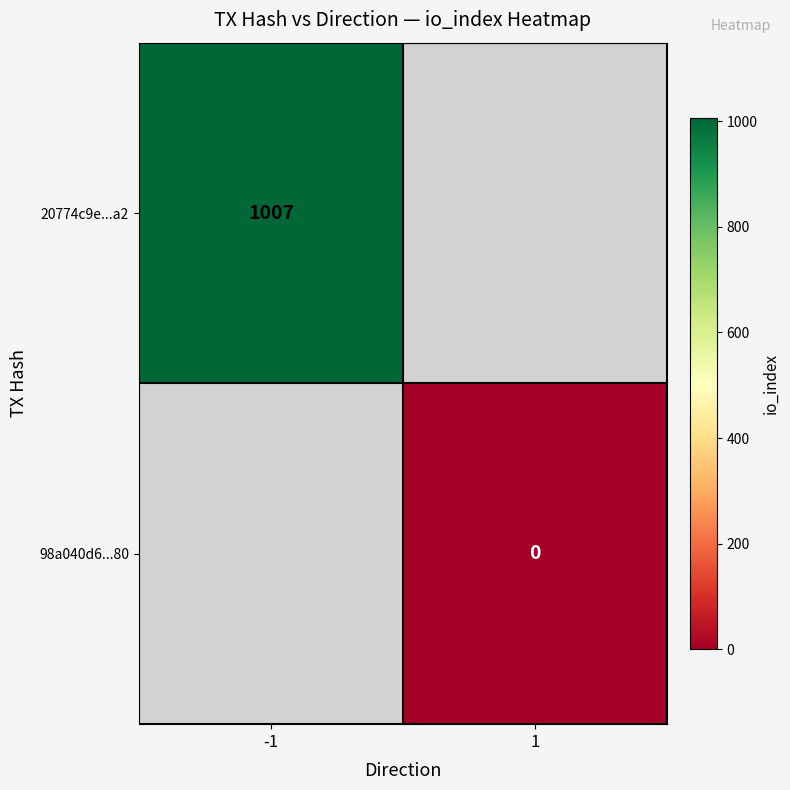

Which label corresponds to the largest value in the chart?

-1